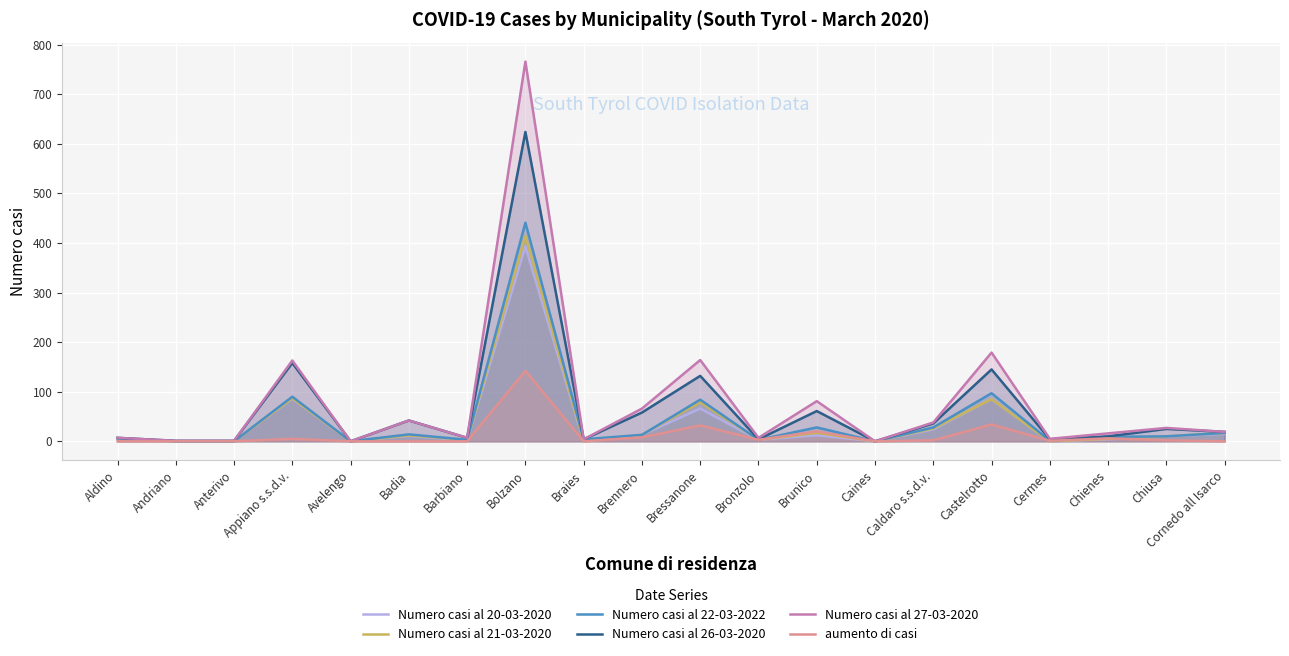

What position from the left is Chienes?

18